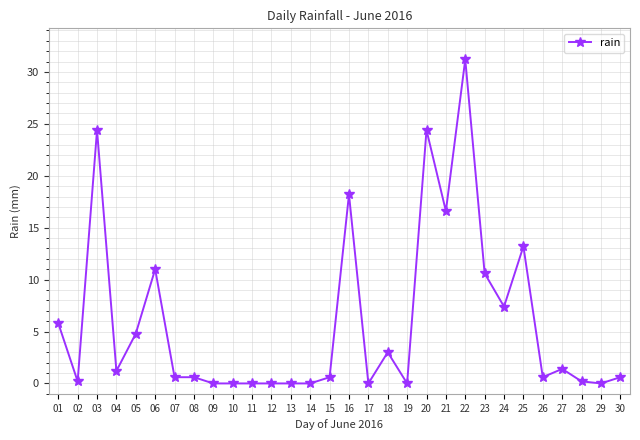

Reading left to right, list all the values displayed in this chart.

01=5.8	02=0.2	03=24.4	04=1.2	05=4.8	06=11.0	07=0.6	08=0.6	09=0.0	10=0.0	11=0.0	12=0.0	13=0.0	14=0.0	15=0.6	16=18.2	17=0.0	18=3.0	19=0.0	20=24.4	21=16.6	22=31.2	23=10.6	24=7.4	25=13.2	26=0.6	27=1.4	28=0.2	29=0.0	30=0.6